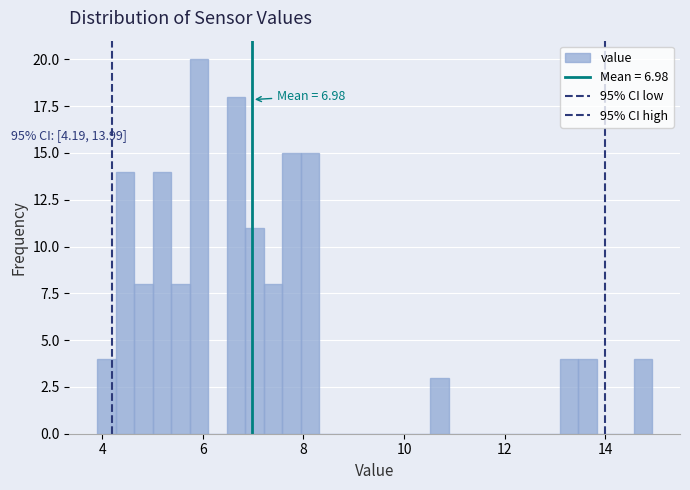

Read against the x-axis, roughly where is the centre of the tallest bar?

6.0